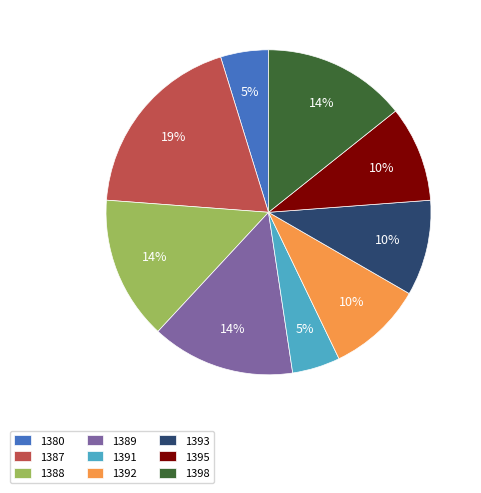

Approximately how many times larger is the value at 1388 compared to 1398?

1.0